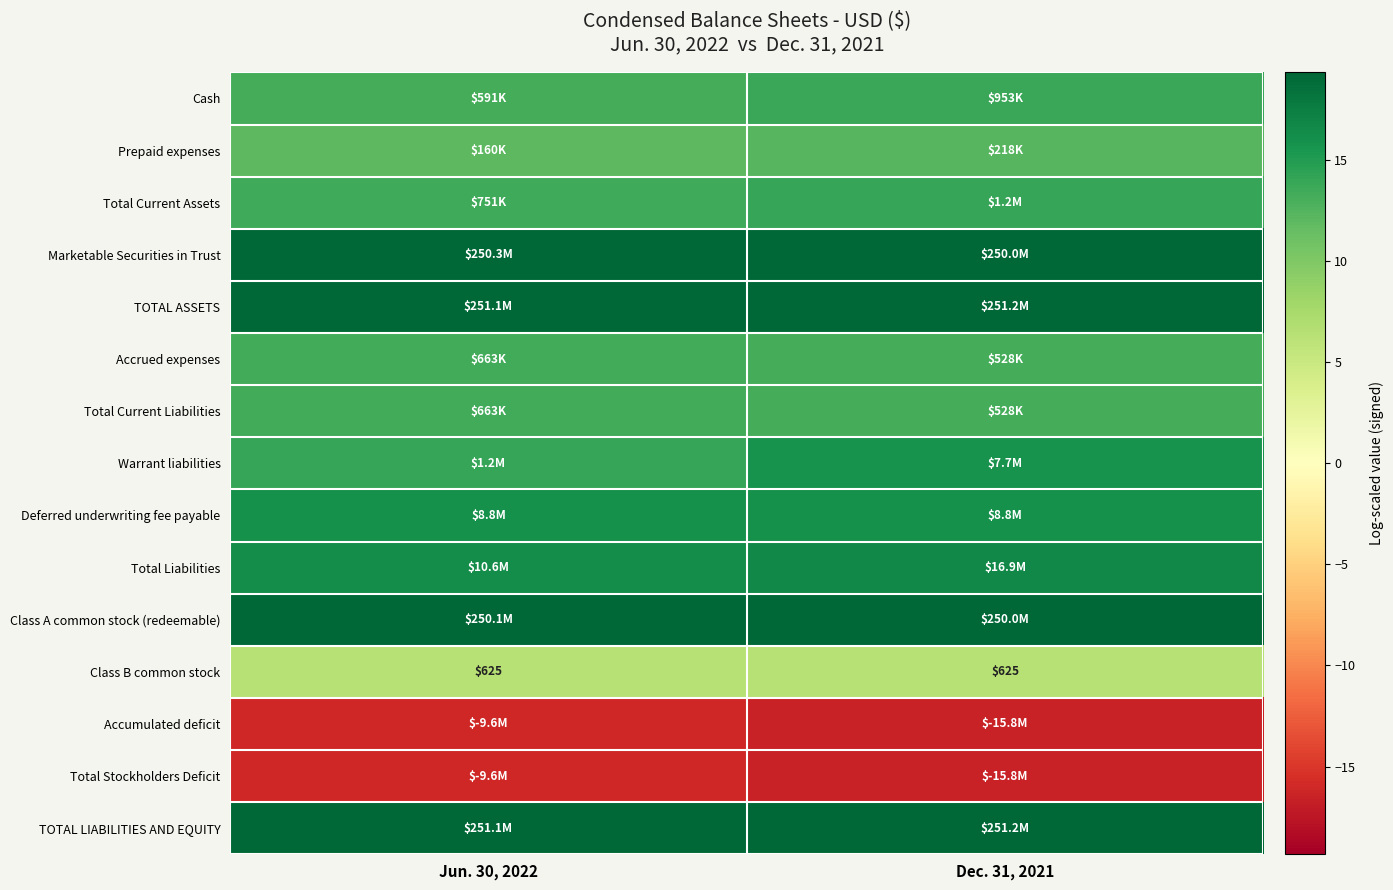

Count the number of data series in this chart.

15